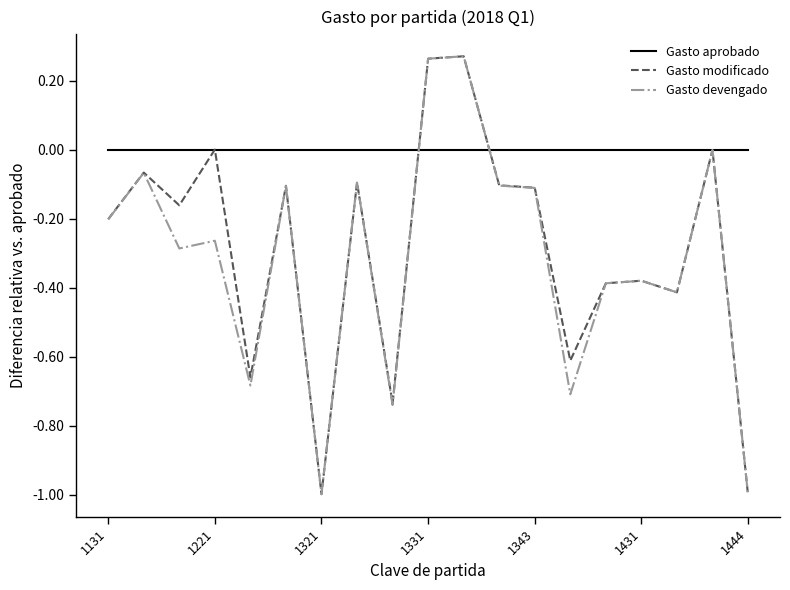

Which series has the largest total across all categories?

Gasto aprobado